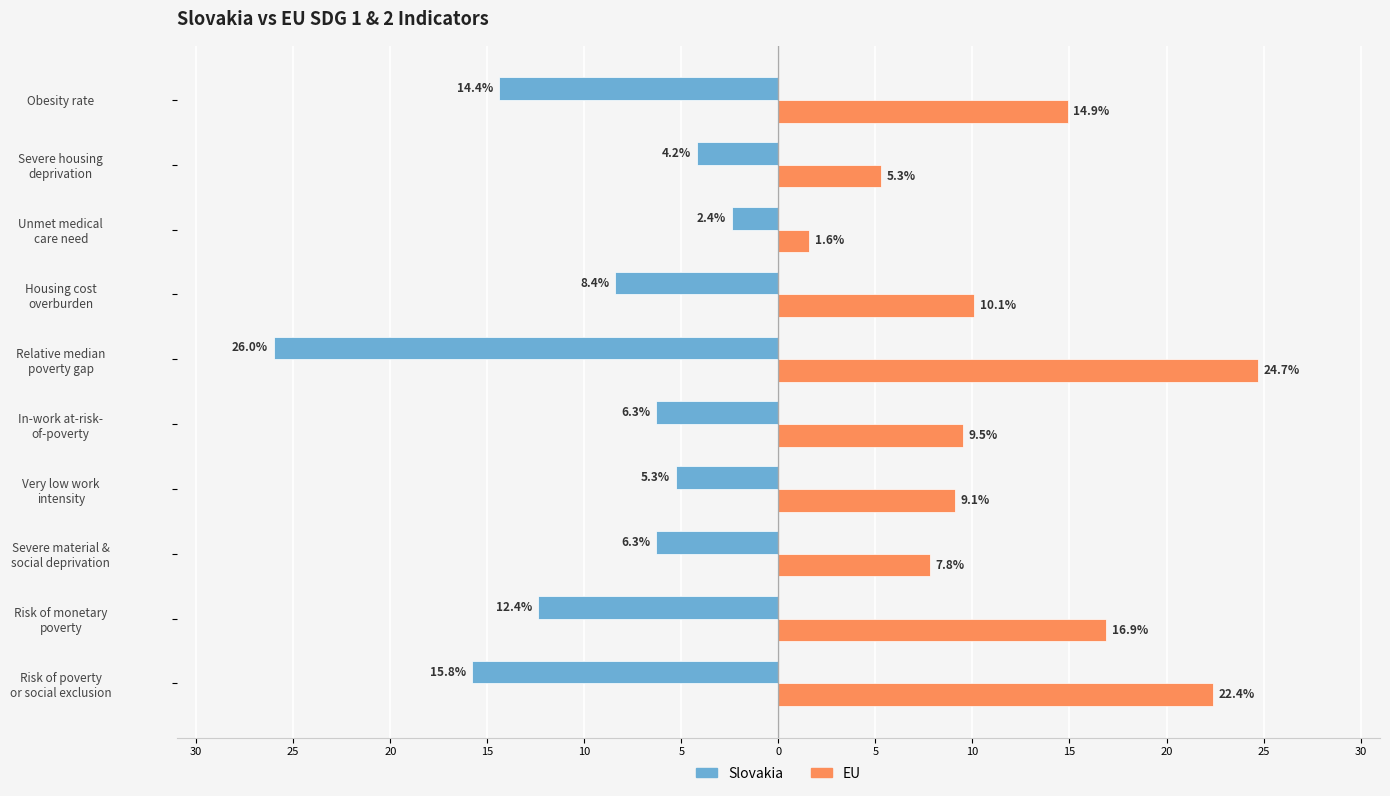

What are all the series names shown in the legend?

Slovakia, EU